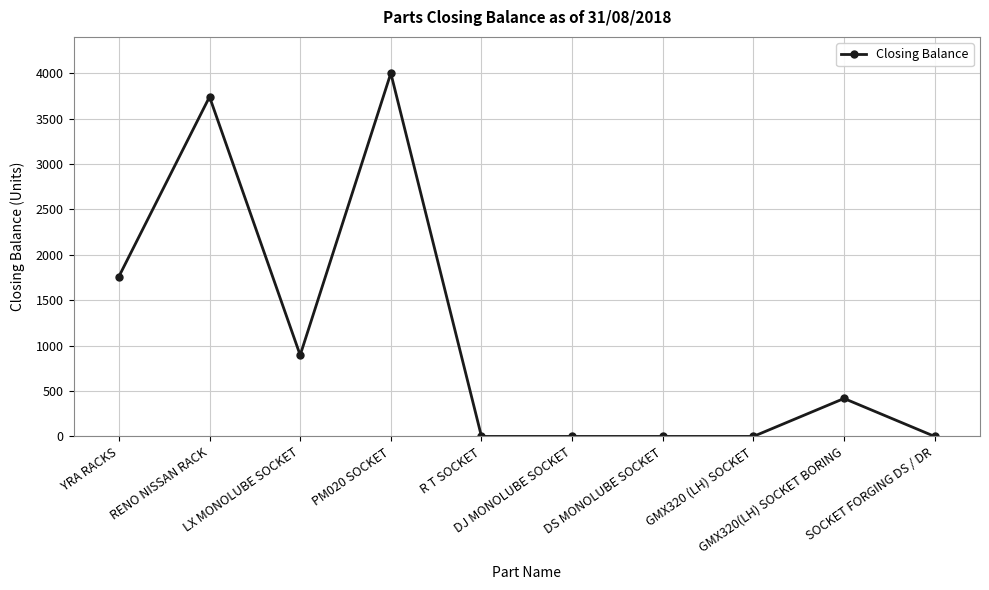

What is the sum of the values at PM020 SOCKET and YRA RACKS?

5761